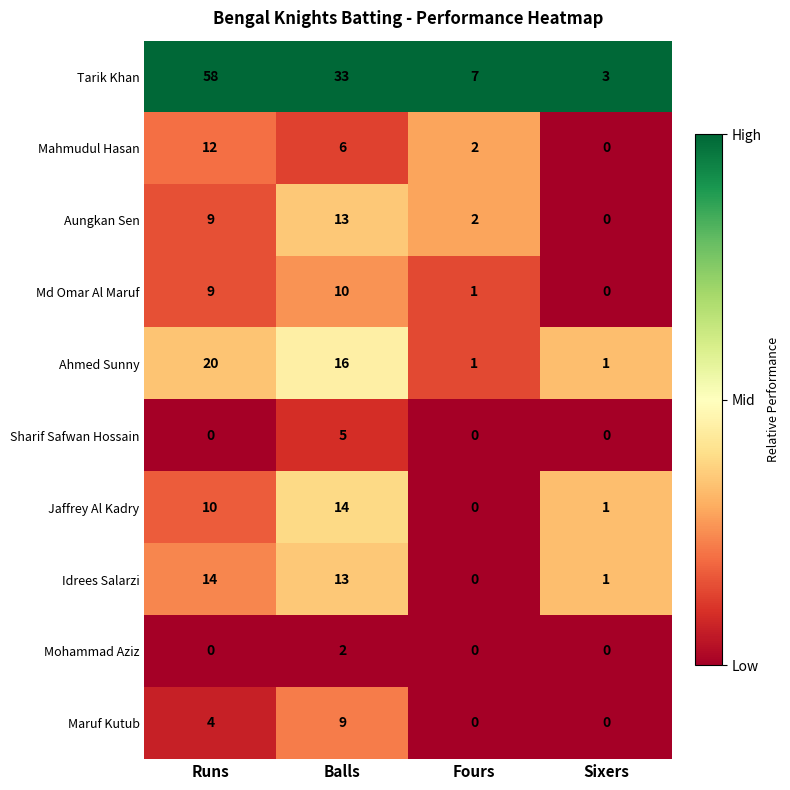

List the labels in order of Tarik Khan value, smallest first.

Sixers, Fours, Balls, Runs